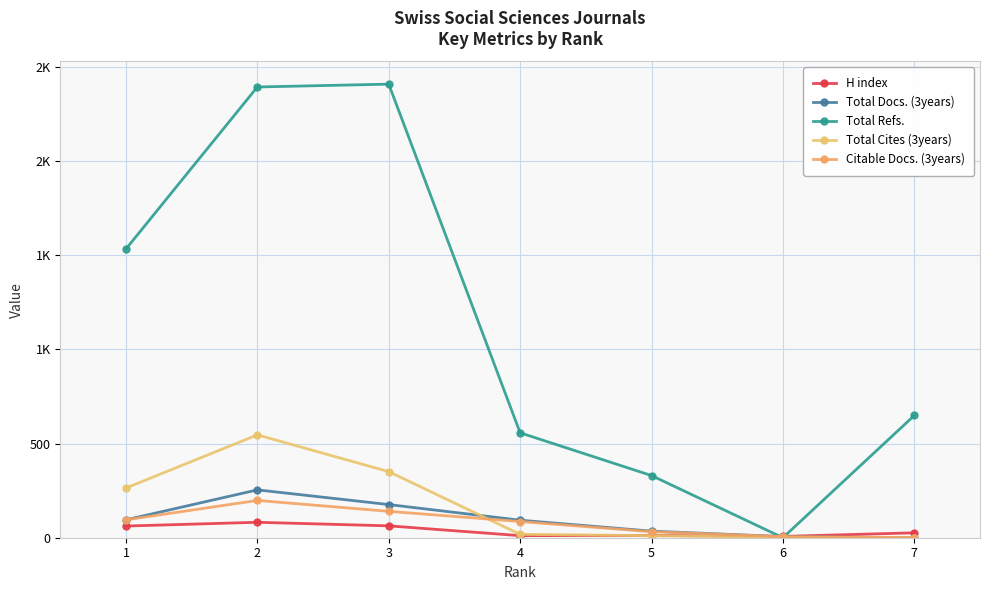

After their last crossing, which series has the higher values: Citable Docs. (3years) or H index?

H index